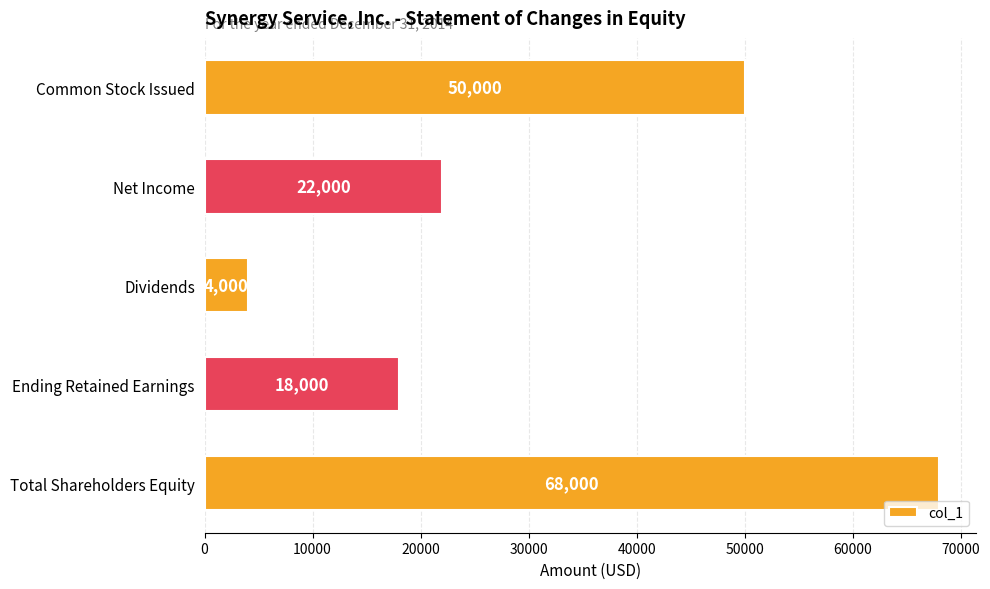

Is it true that the value at Common Stock Issued is 50000?

True